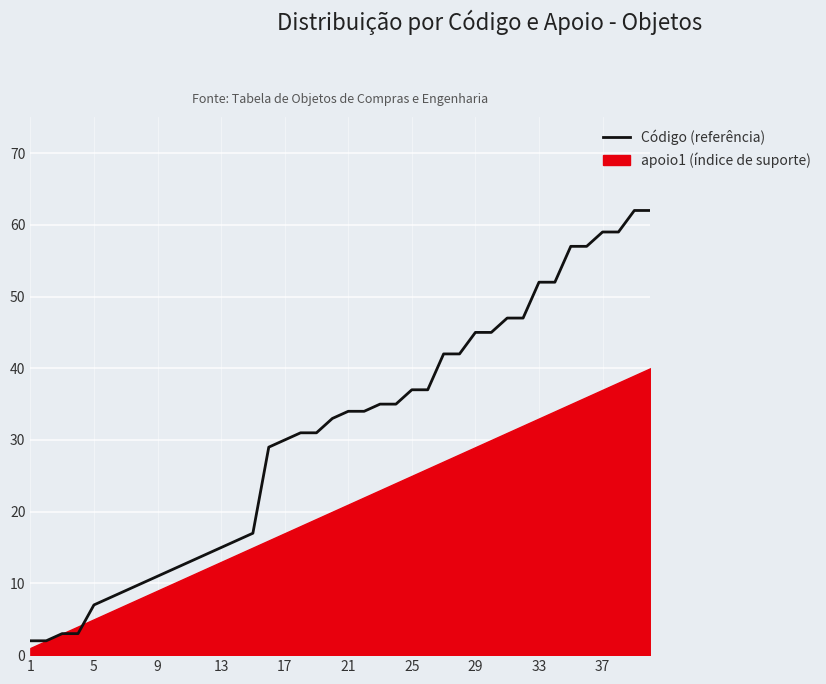

How many categories are shown in the chart?

40